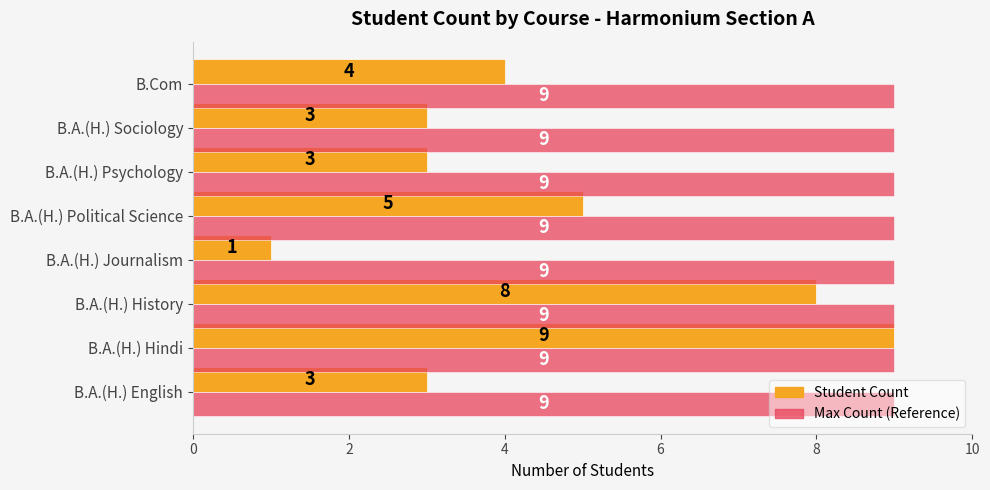

List the series in order of their overall mean, lowest first.

Student Count, Max Count (Reference)